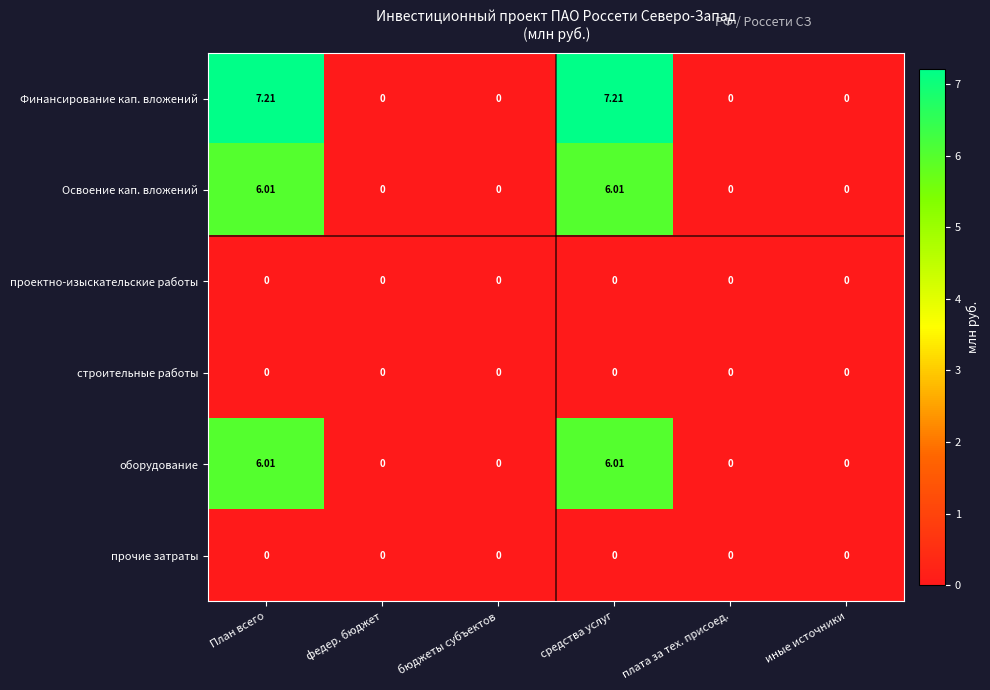

Which series has the largest total across all categories?

Финансирование кап. вложений